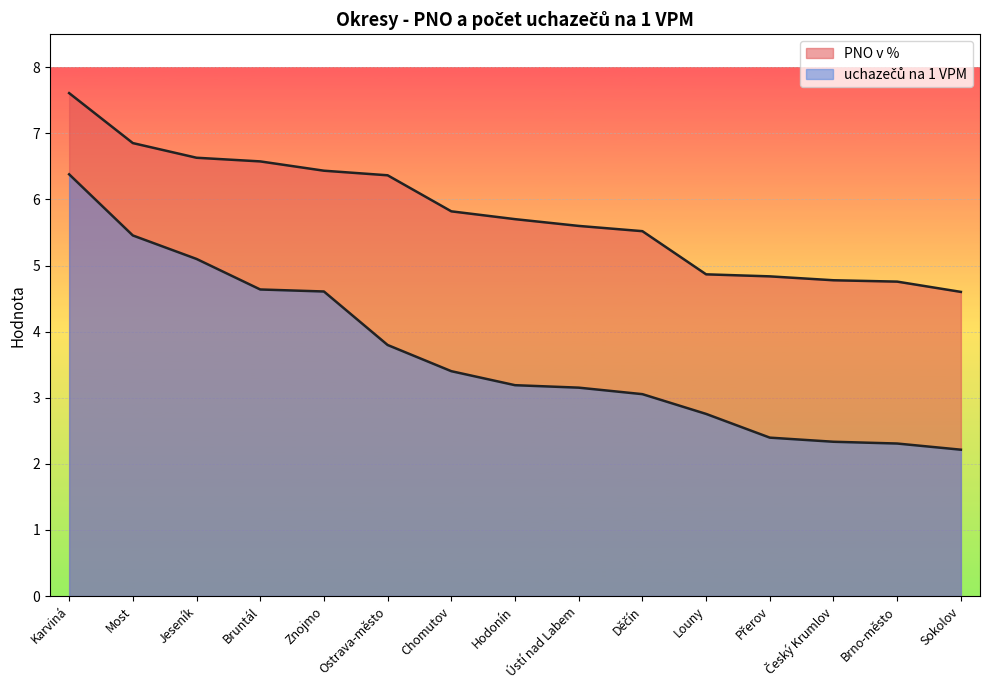

Is it true that uchazečů na 1 VPM equals 2.3 at Brno-město?

True